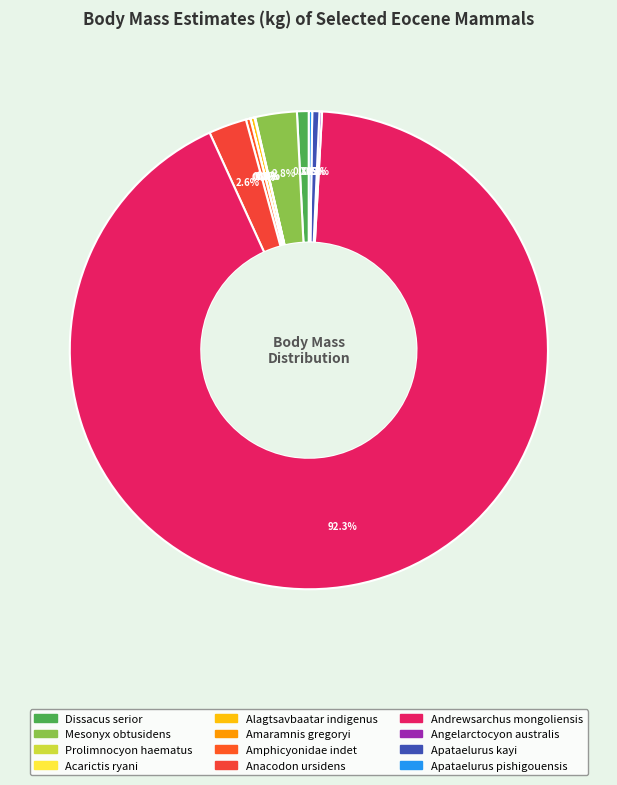

True or false: Apataelurus kayi accounts for 0% of the total.

True